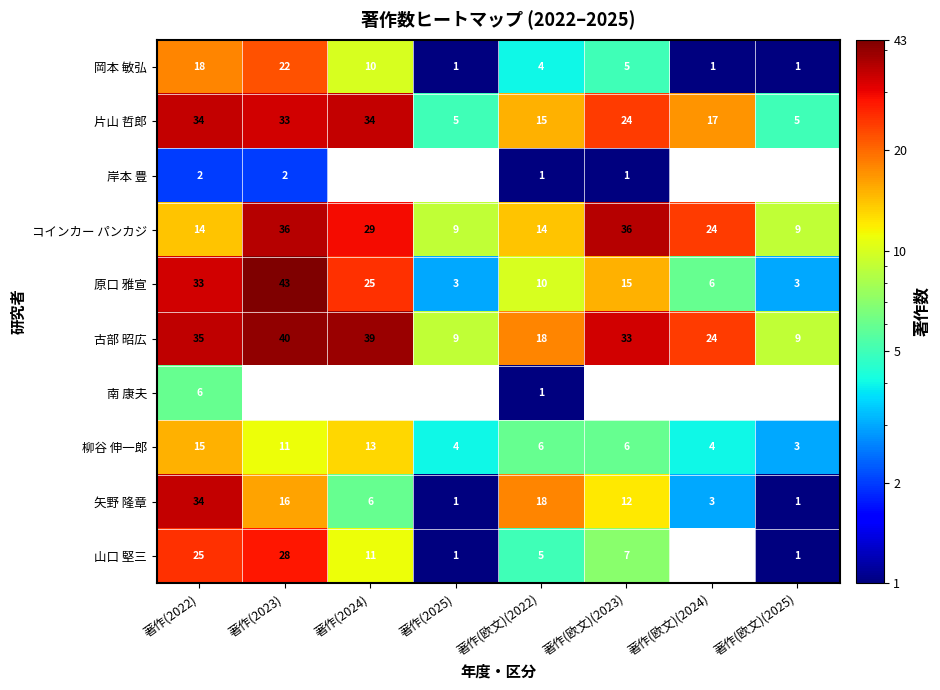

What is the difference between the maximum and minimum values in the 南 康夫 series?

6